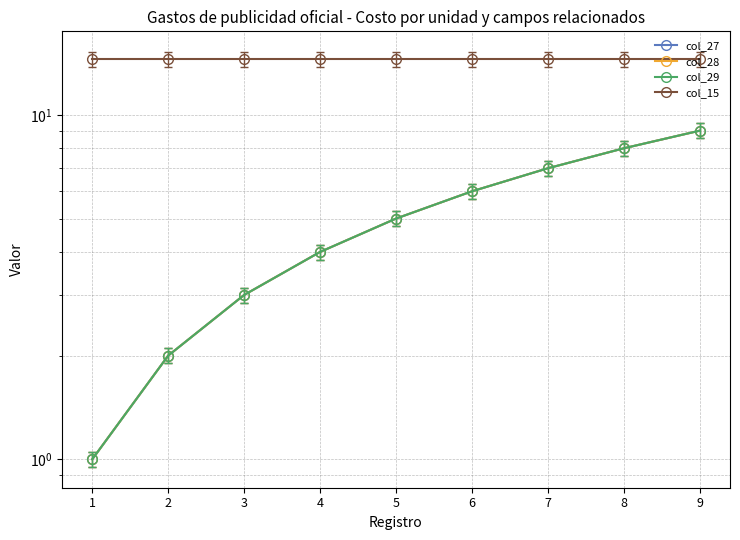

What is the value of the col_28 point at the 1st from the left?

1.0